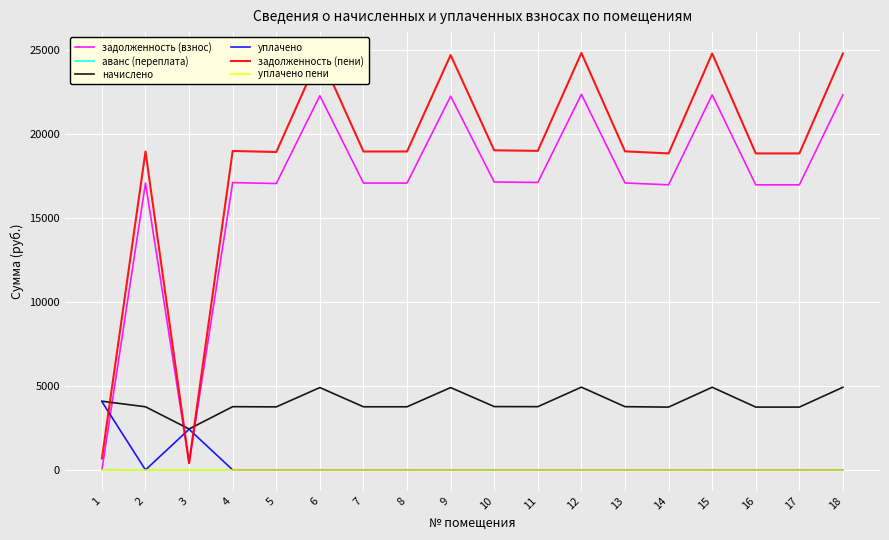

After their last crossing, which series has the higher values: начислено or задолженность (взнос)?

задолженность (взнос)